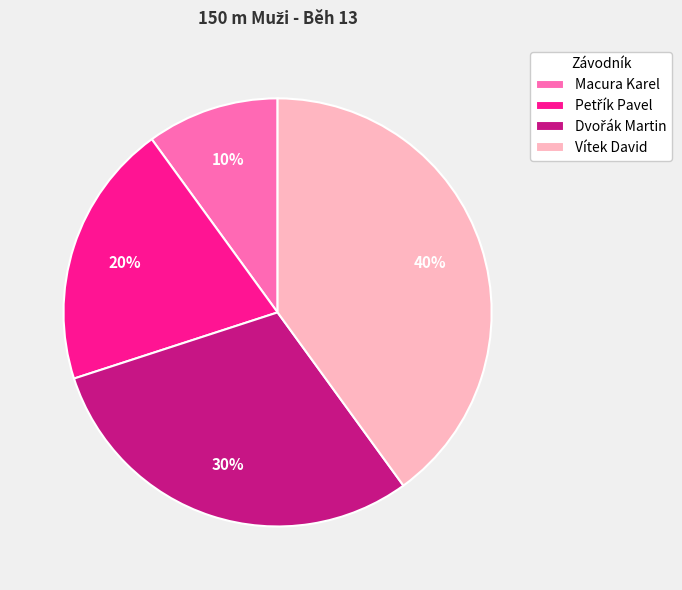

True or false: Macura Karel accounts for 1% of the total.

False